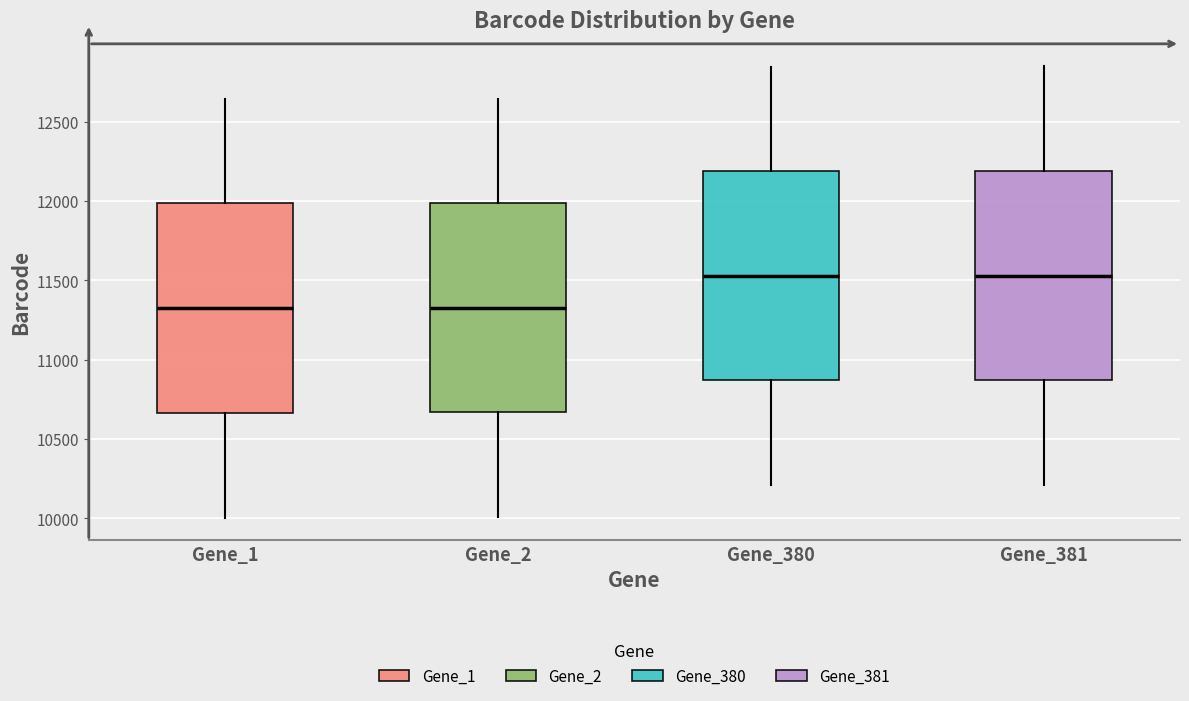

Reading left to right, read every box against the y-axis: the position of its median line, the range the box covers, and the ends of its whiskers. The values are not printed on the chart, so give them approximately, as read against the axis.

Gene_1: median 11350, box 10650 to 12000, whiskers 10000 to 12650
Gene_2: median 11350, box 10650 to 12000, whiskers 10000 to 12650
Gene_380: median 11550, box 10850 to 12200, whiskers 10200 to 12850
Gene_381: median 11550, box 10850 to 12200, whiskers 10200 to 12850